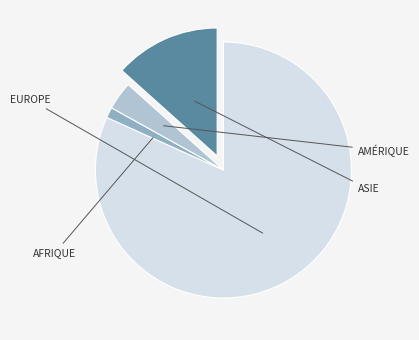

Is there a majority slice in this chart?

Yes